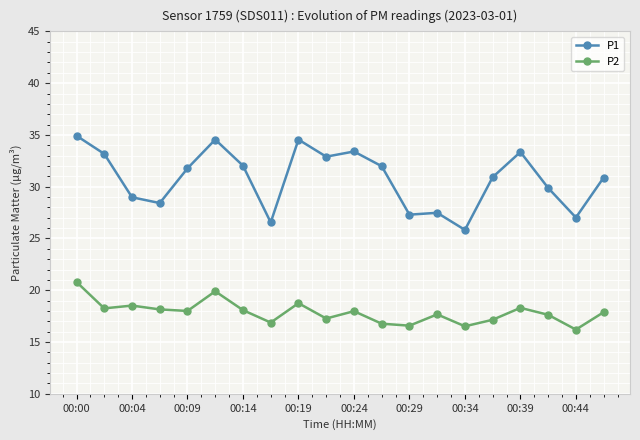

At how many categories does at least one series exceed 24?

20